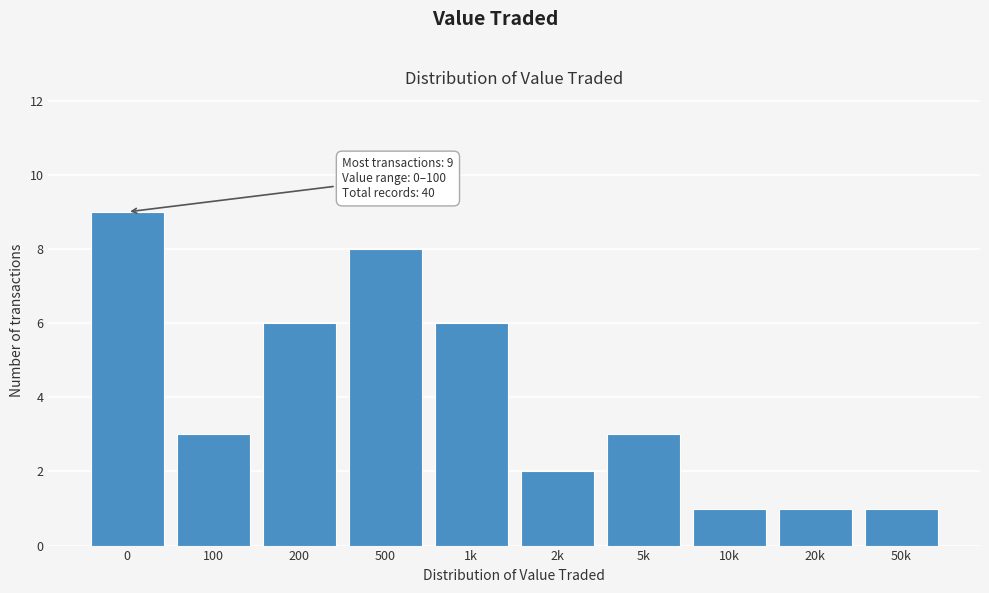

Reading left to right, transcribe all the data shown in this chart.

9	3	6	8	6	2	3	1	1	1